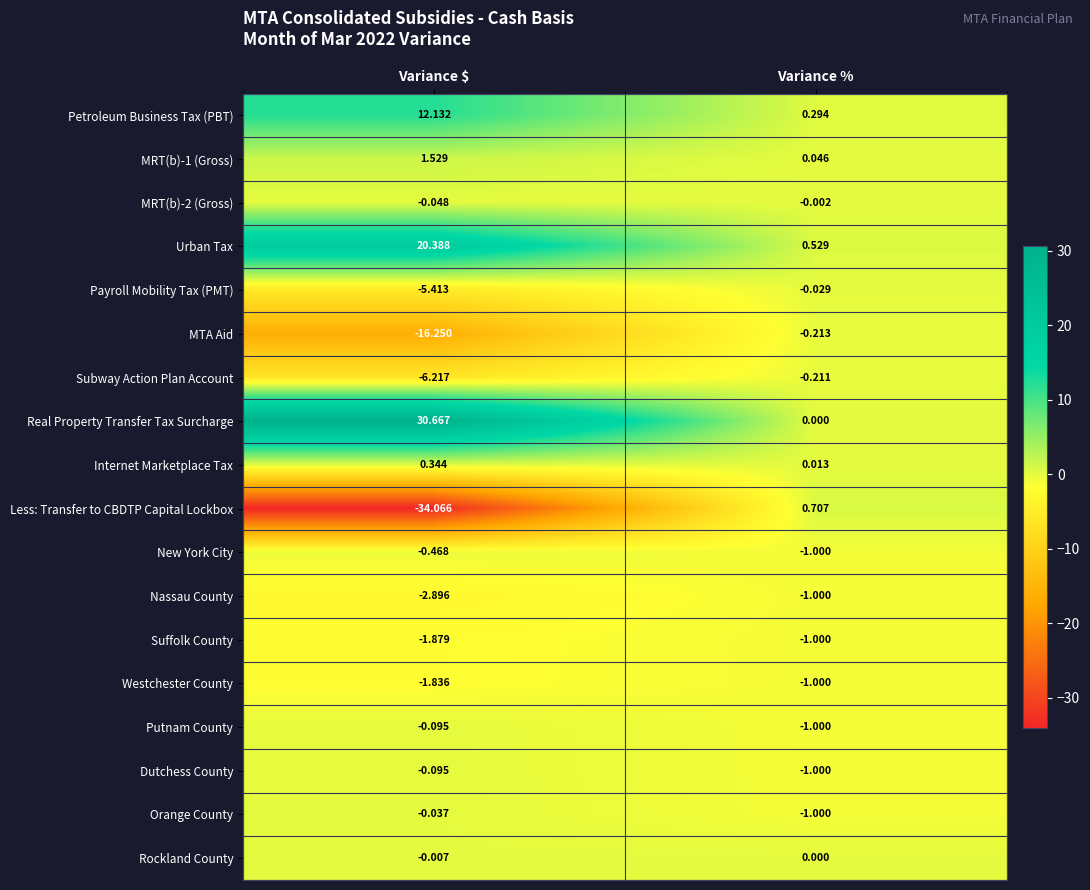

Between Variance $ and Variance %, which series saw the biggest shift?

Less: Transfer to CBDTP Capital Lockbox